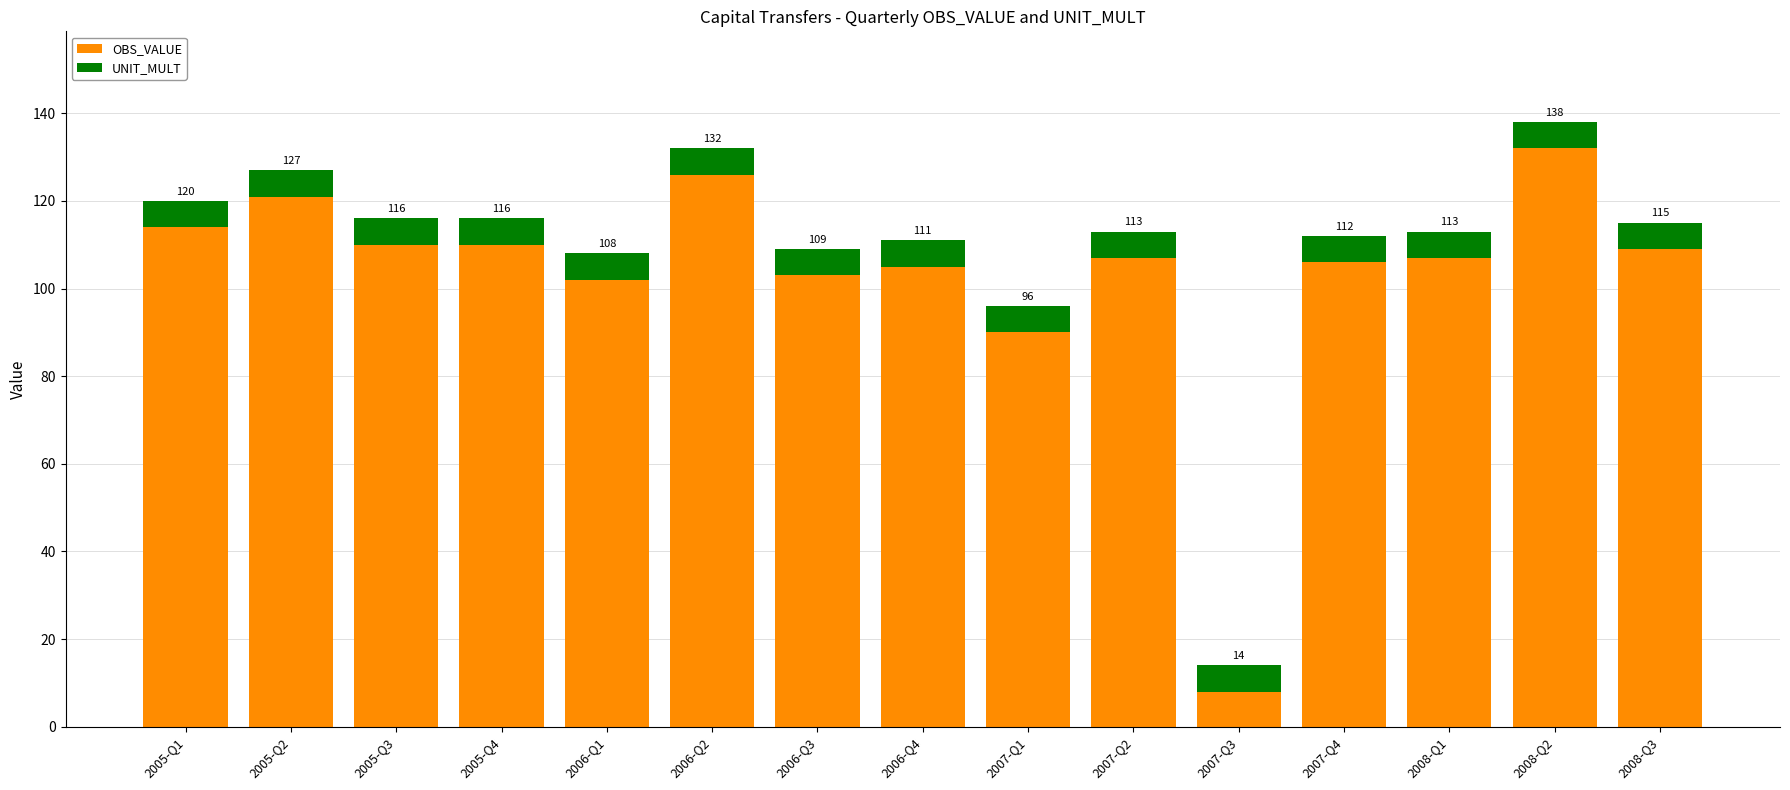

What are all the series names shown in the legend?

OBS_VALUE, UNIT_MULT